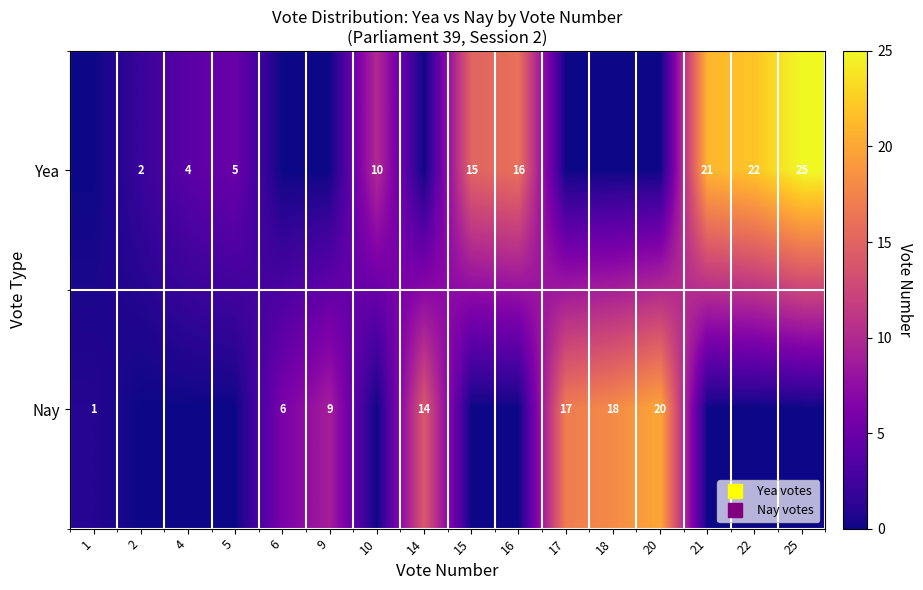

What is the difference between the Yea values at 15 and 1?

15